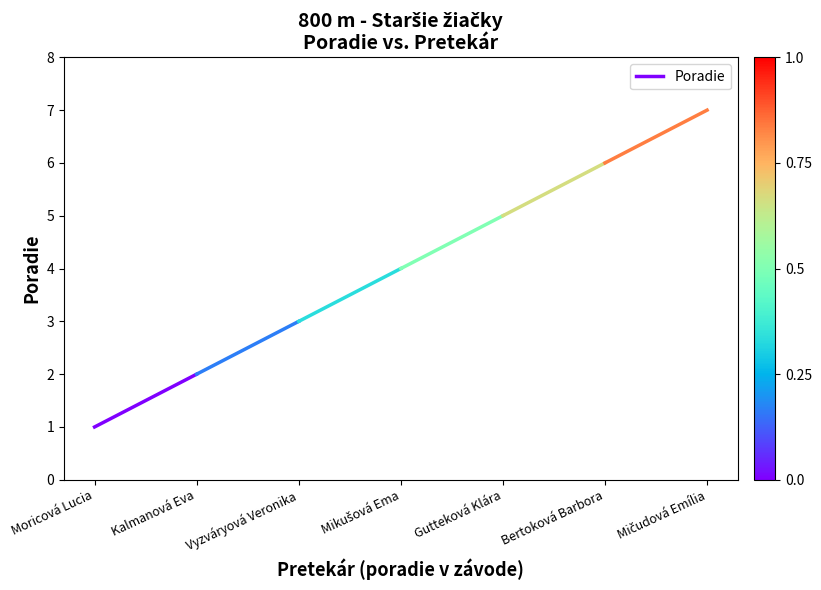

How many lines are shown in the chart?

1